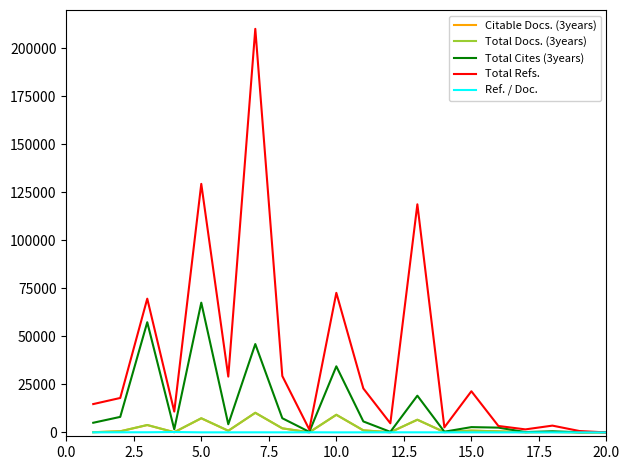

Which series has the largest total across all categories?

Total Refs.